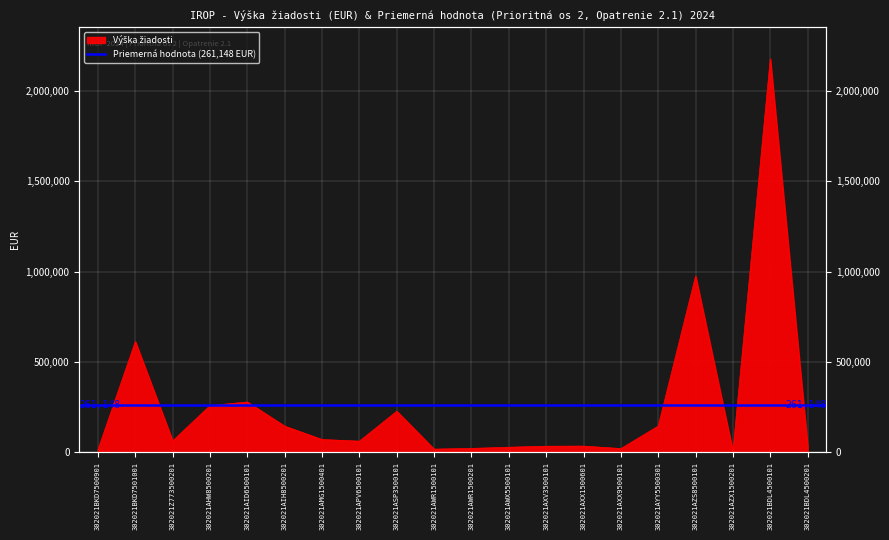

Which label corresponds to the largest value in the chart?

302021BDL4500101